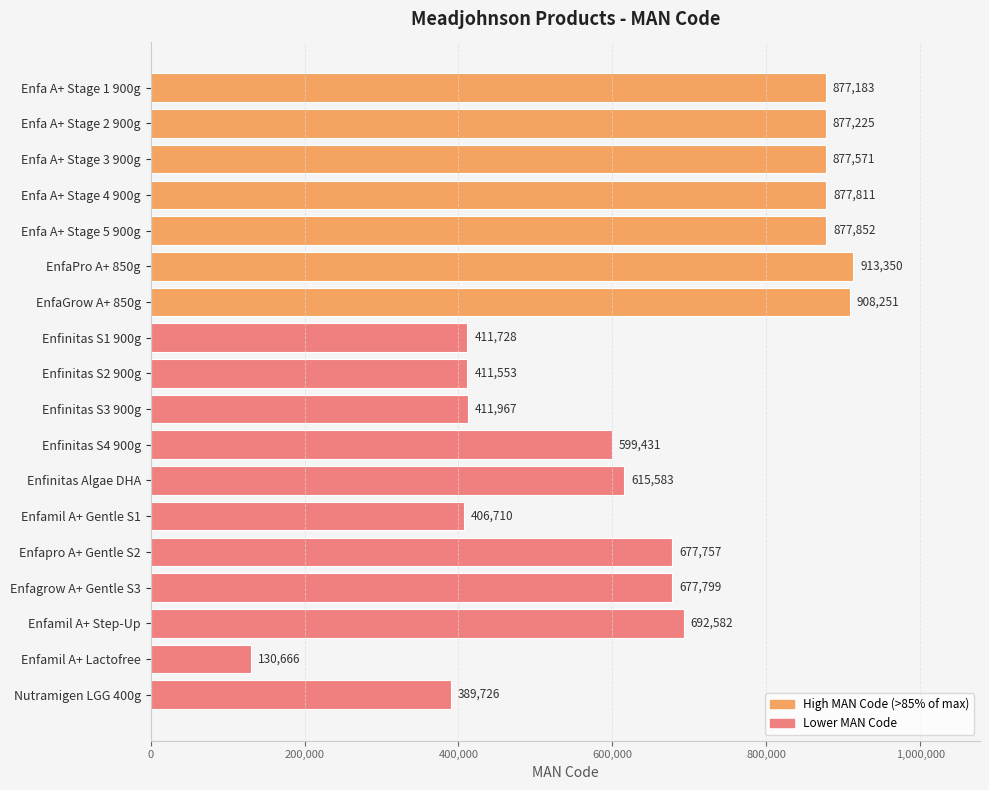

What is the average value?

646375